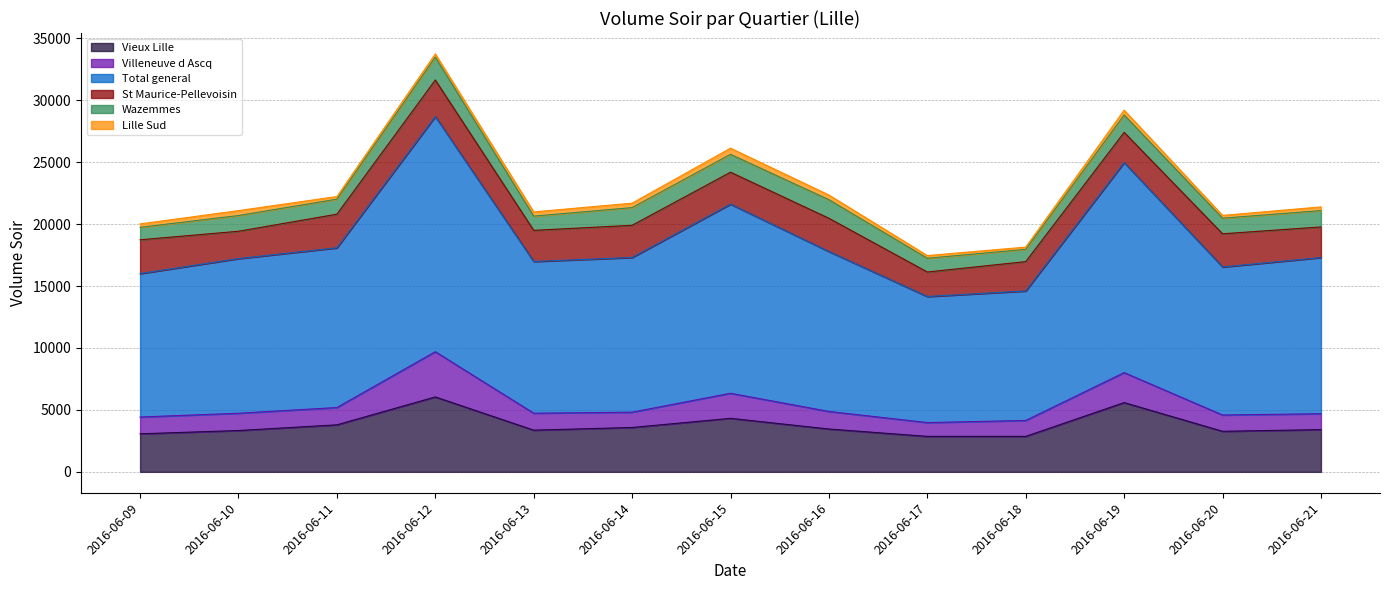

What is the difference between the Wazemmes values at 2016-06-20 and 2016-06-10?

10